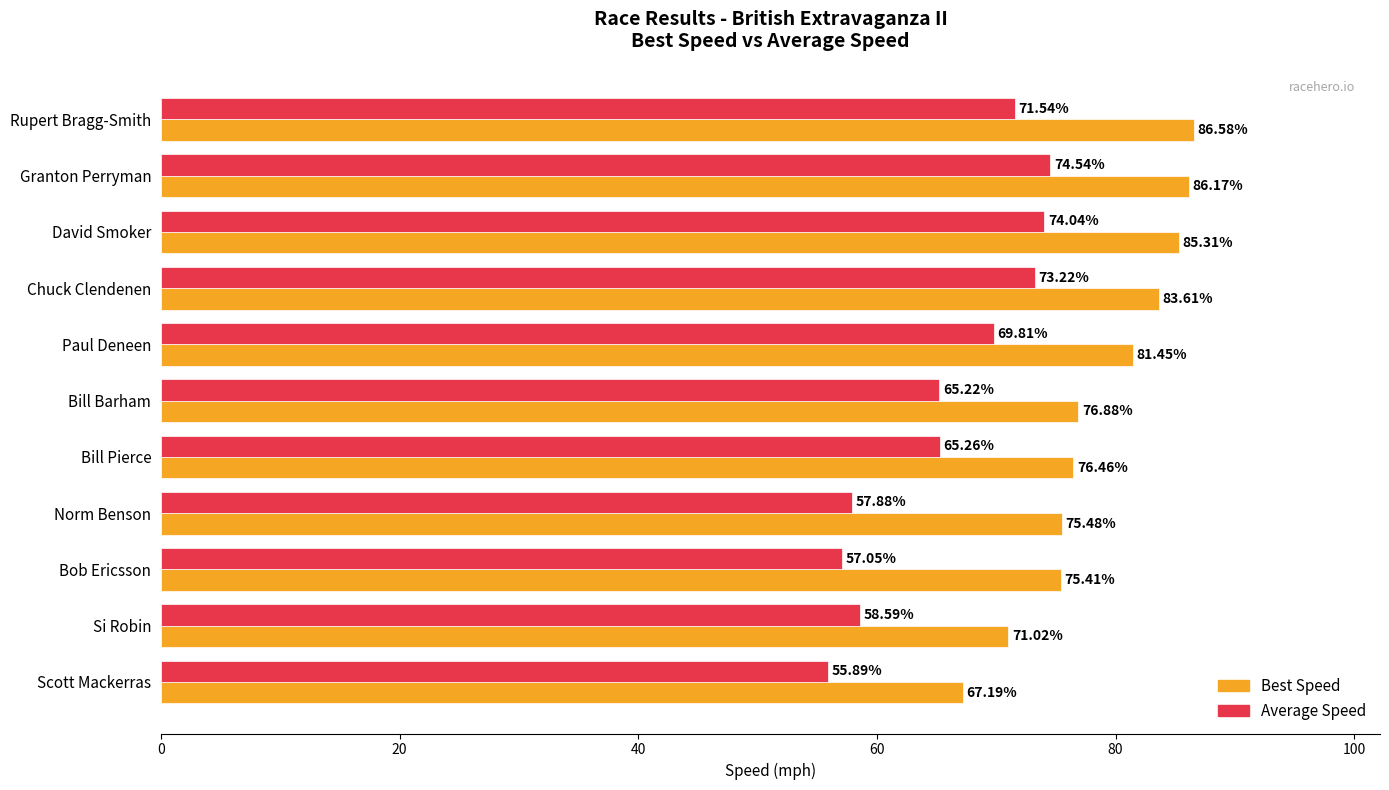

What is the difference between the highest and lowest values at Norm Benson?

17.6